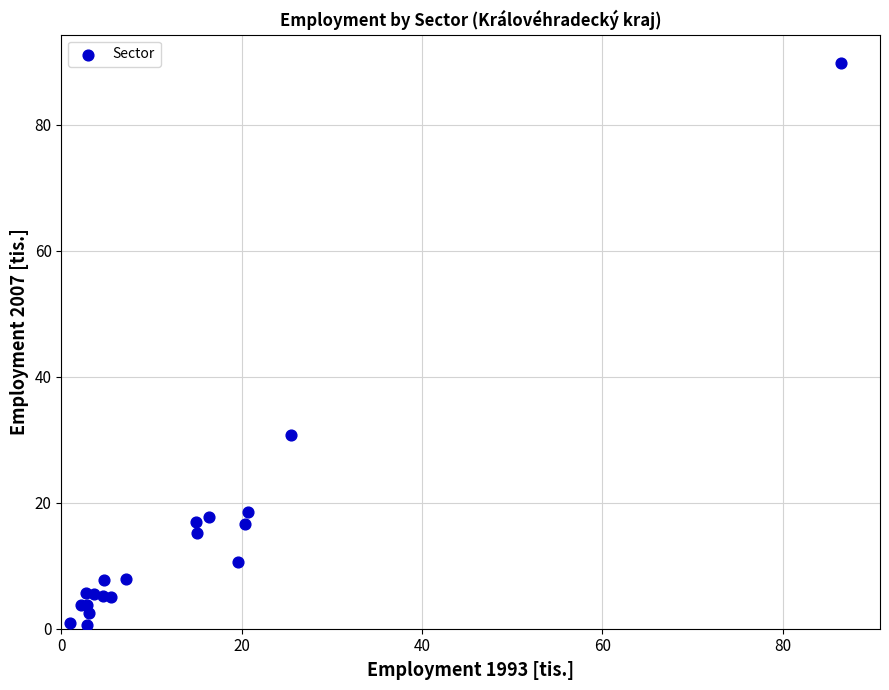

What Y value in the scatter plot is closest to 45?

30.7